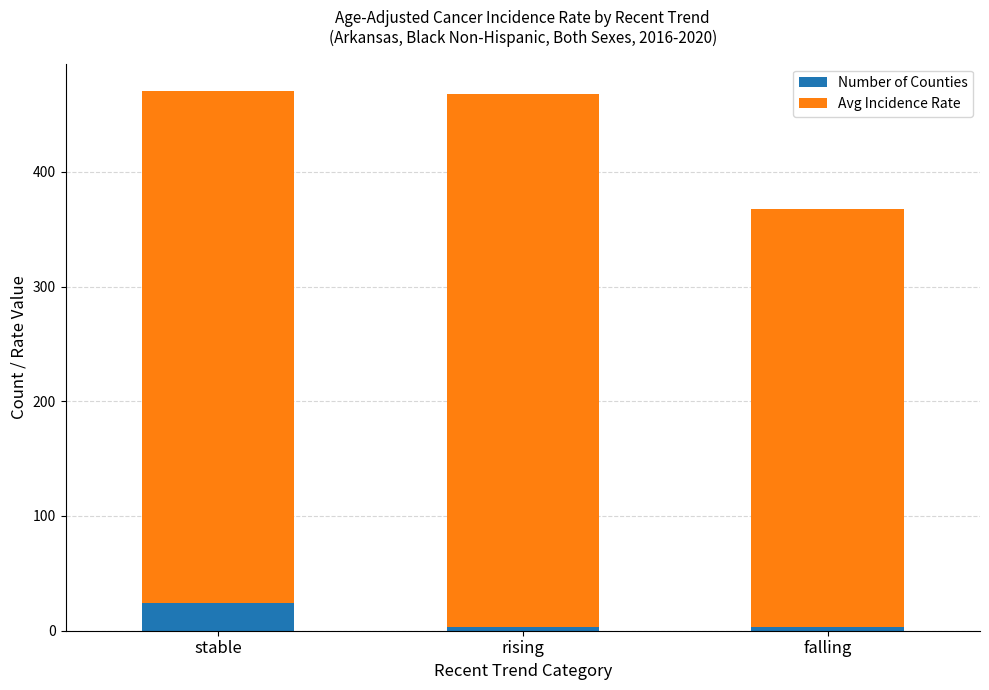

What is the average value of the Number of Counties series?

10.0